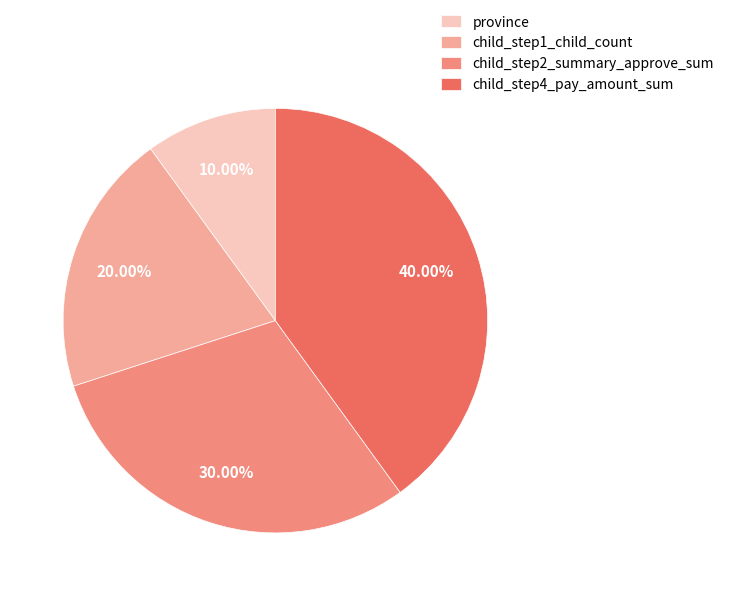

Does any single category account for the majority?

No